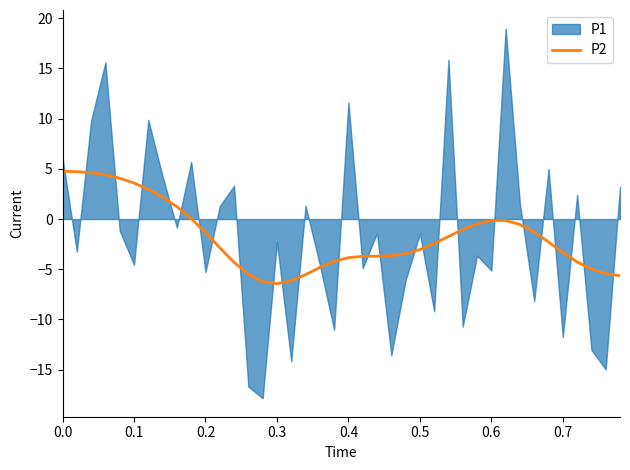

What is the average value?

-1.7